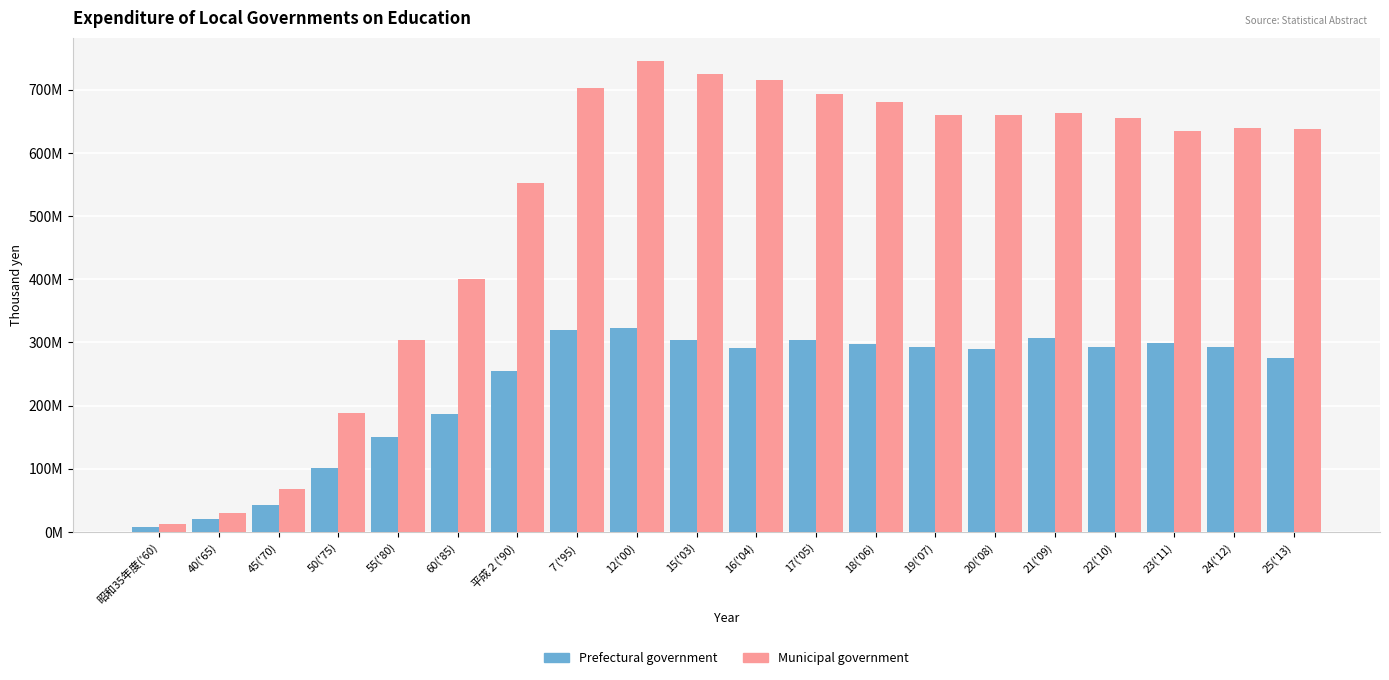

What is the sum of all Prefectural government values?

4655498795